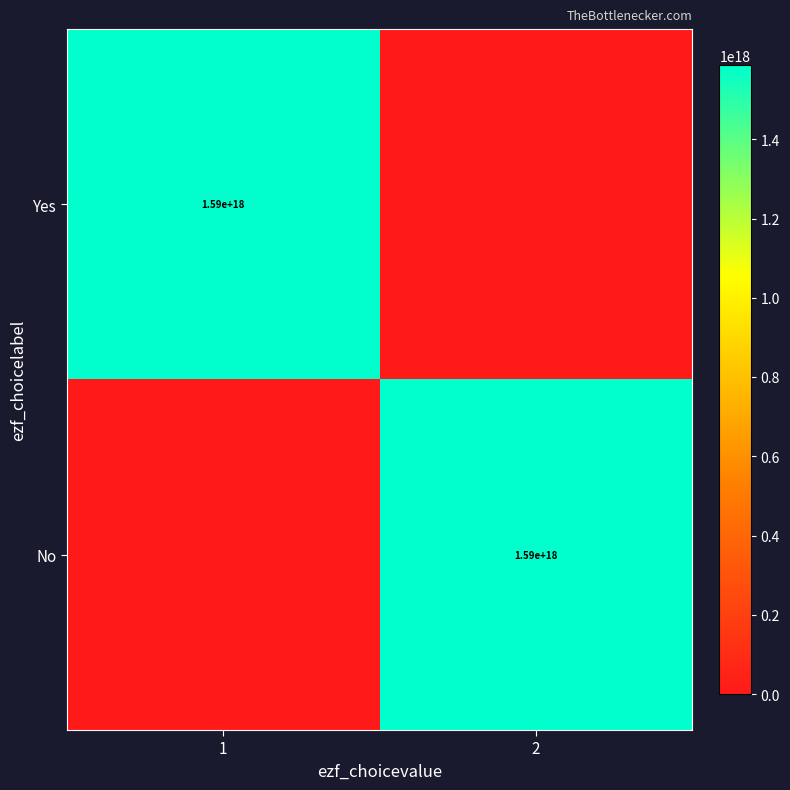

At how many categories does at least one series exceed 1308746286080723712?

2